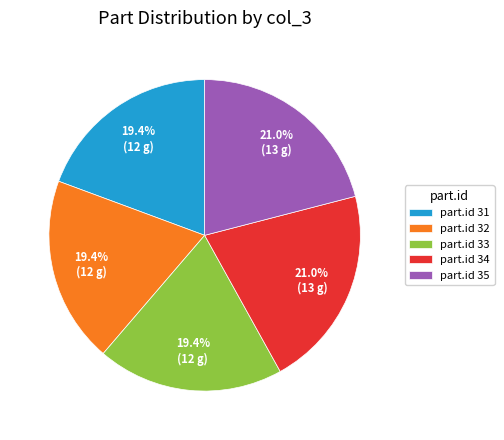

What percentage is NOT represented by part.id 33?

80.6%